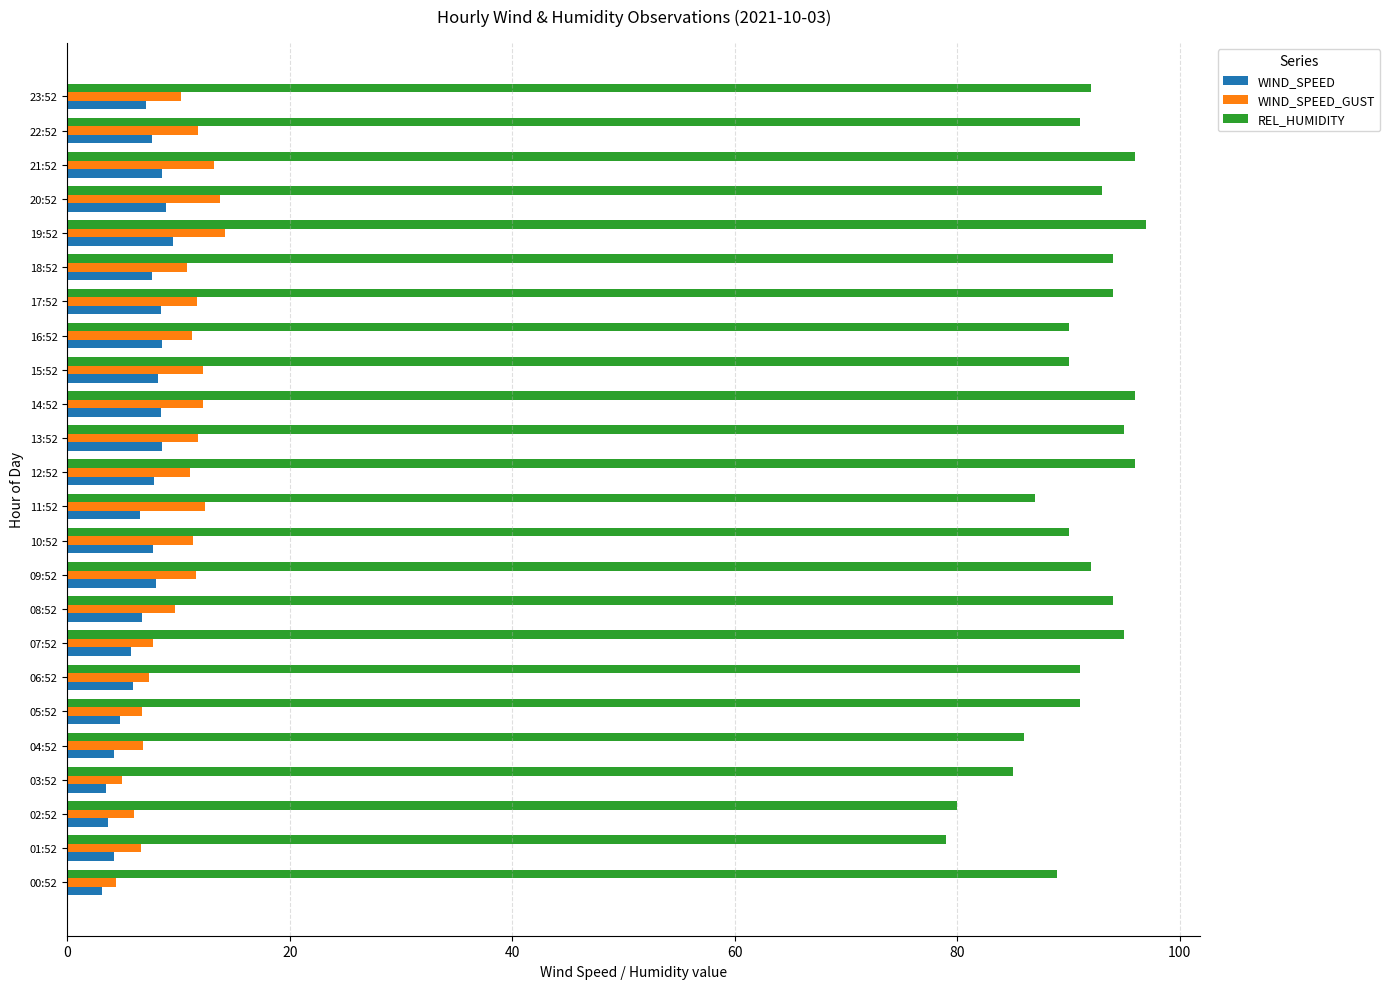

What is the spread (max minus min) of values at 22:52?

83.4